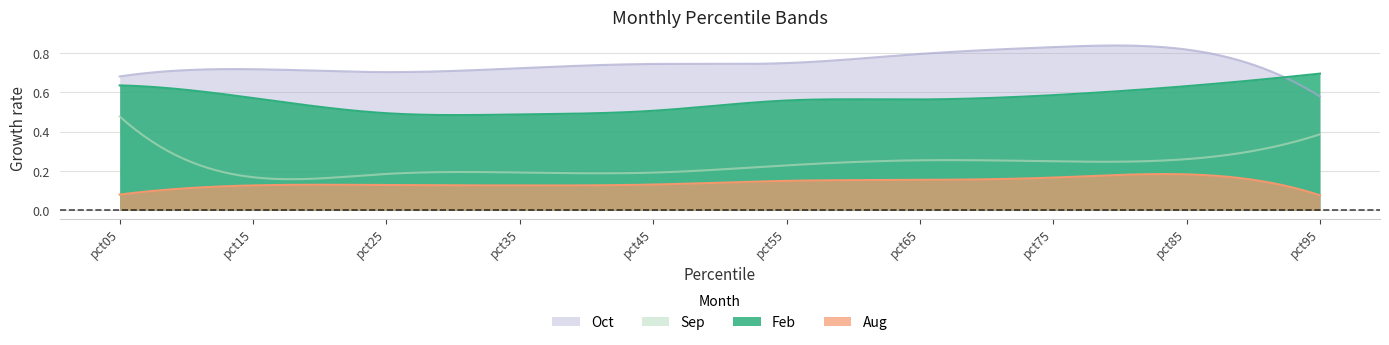

At which category does the chart reach its peak across all series?

pct75